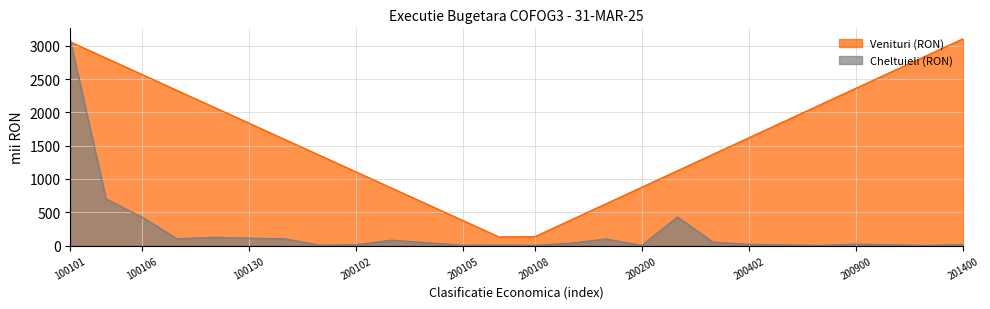

Between 200102 and 200105, which series saw the biggest shift?

Venituri (RON)